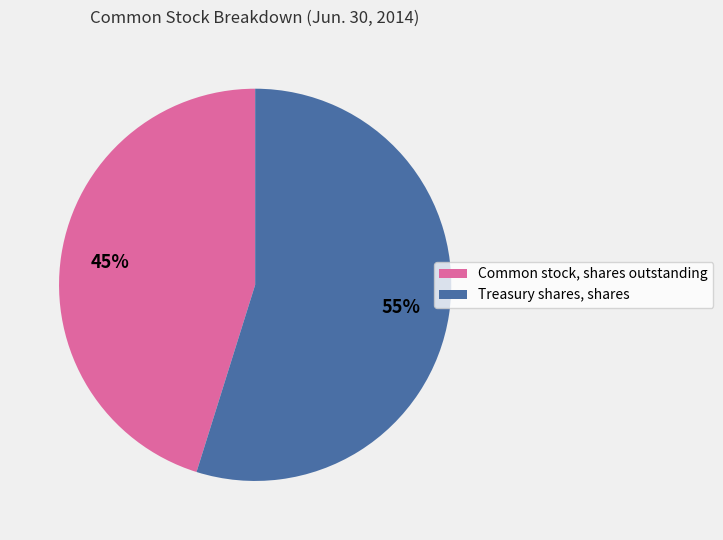

Approximately how many times larger is the value at Treasury shares, shares compared to Common stock, shares outstanding?

1.2